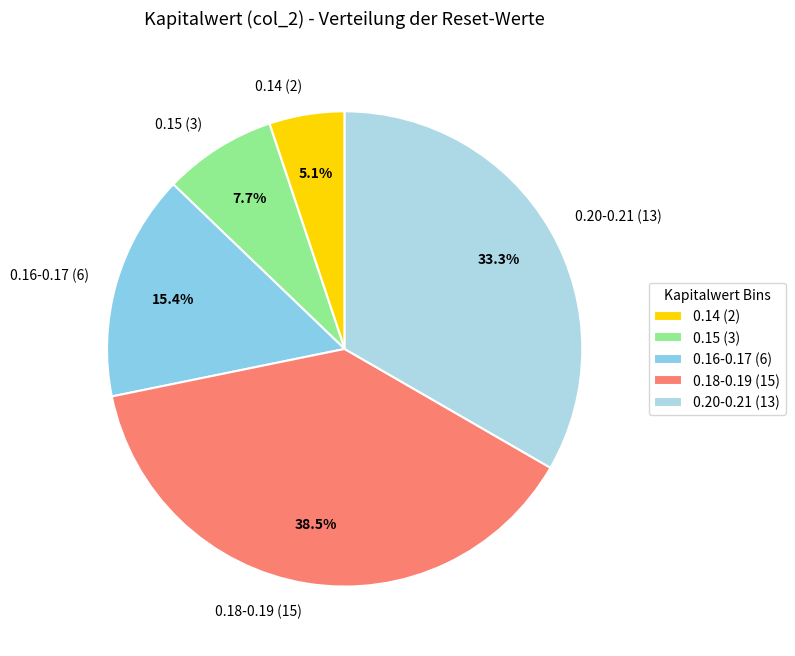

How much of the chart is everything except 0.14 (2)?

94.9%